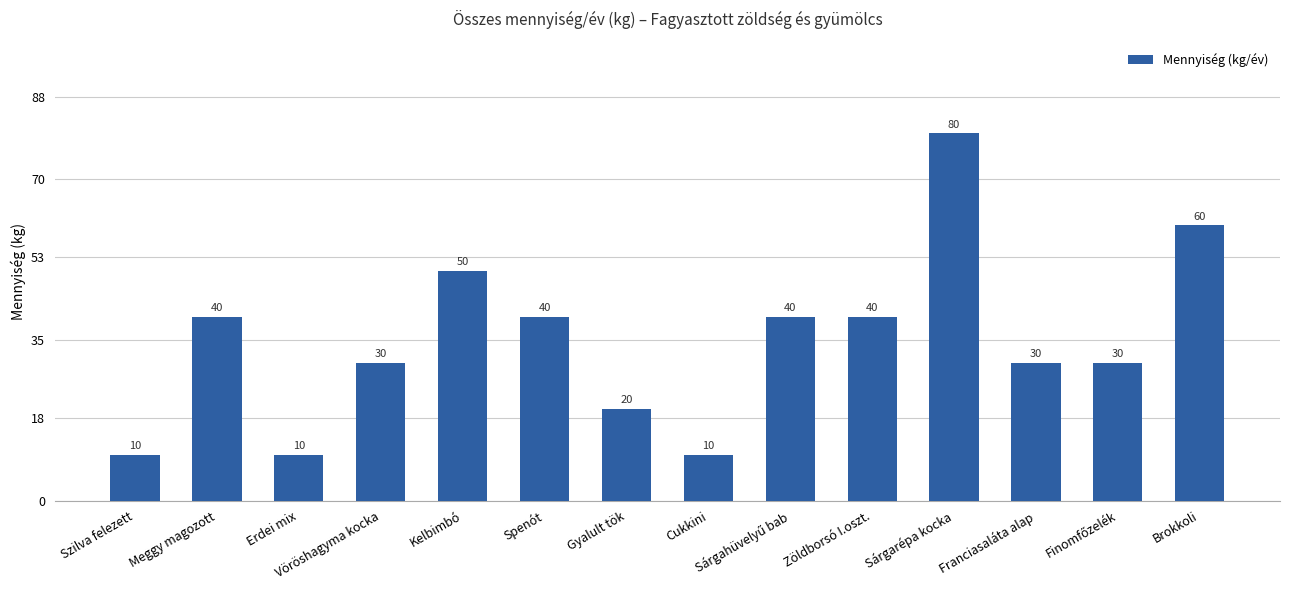

Count the values in the range 20 to 40.

8